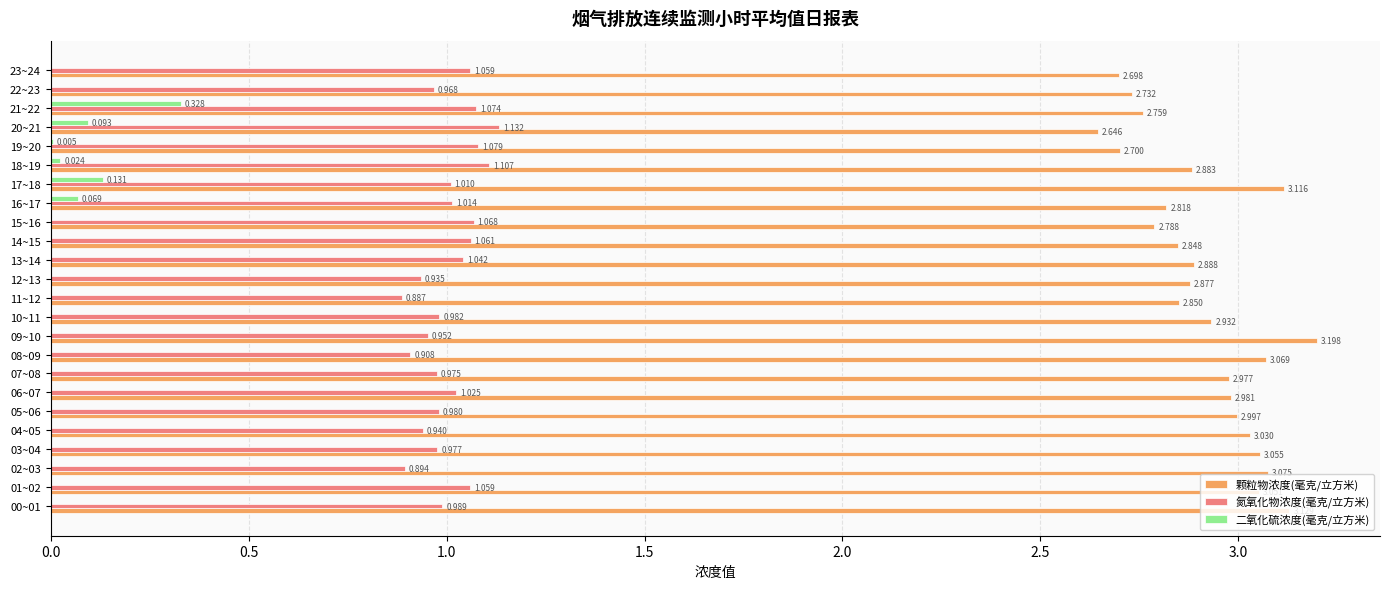

How many series are shown in this chart?

3